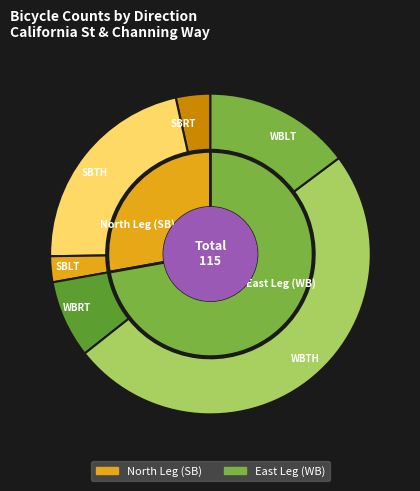

What percentage is the SBRT slice, to the nearest percent?

3%